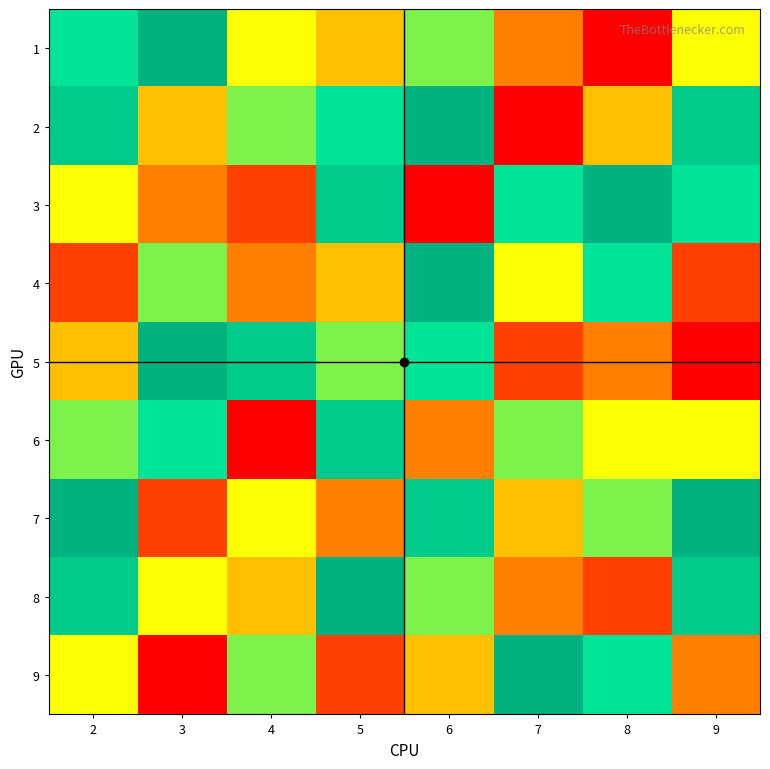

How many distinct data groups are displayed?

9